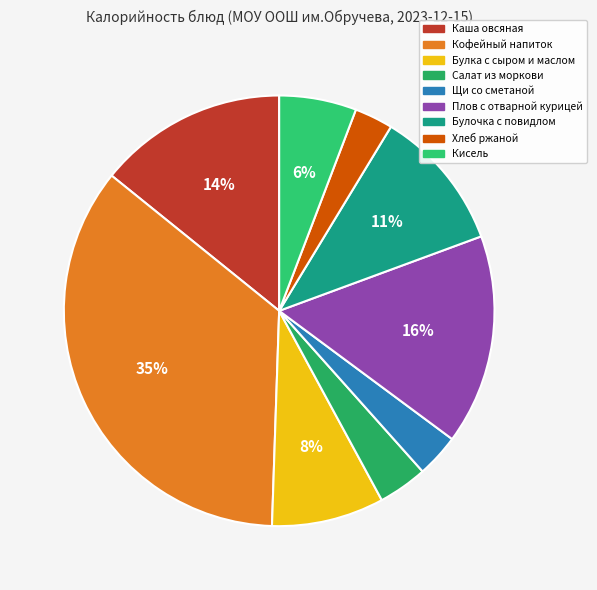

What percentage is the Булочка с повидлом slice, to the nearest percent?

11%